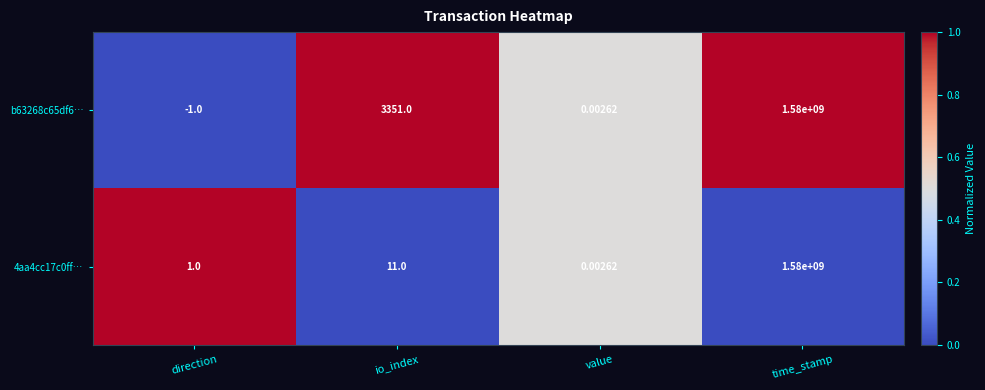

Rank the categories by 4aa4cc17c0ff… value from lowest to highest.

value, direction, io_index, time_stamp